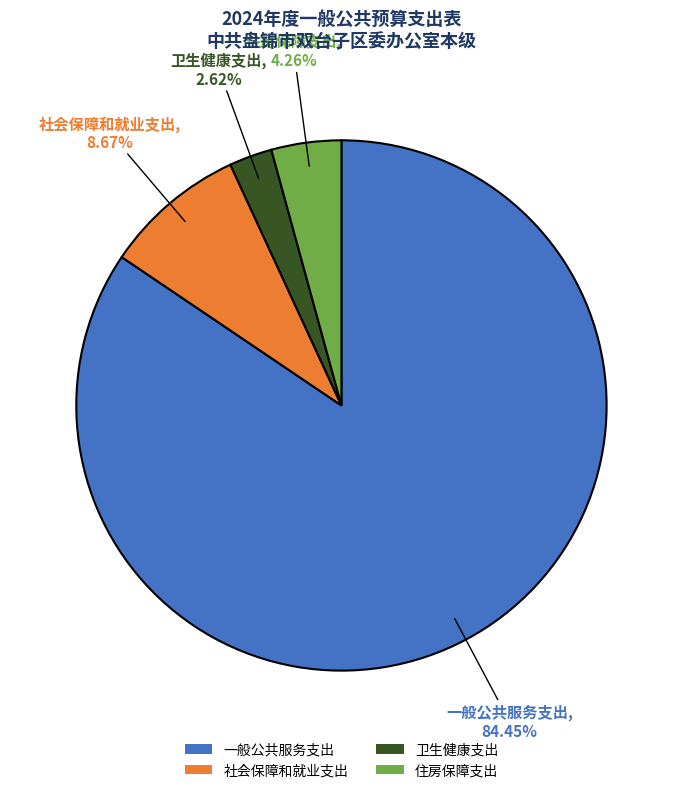

To the nearest percent, what percentage of the pie is 卫生健康支出?

3%